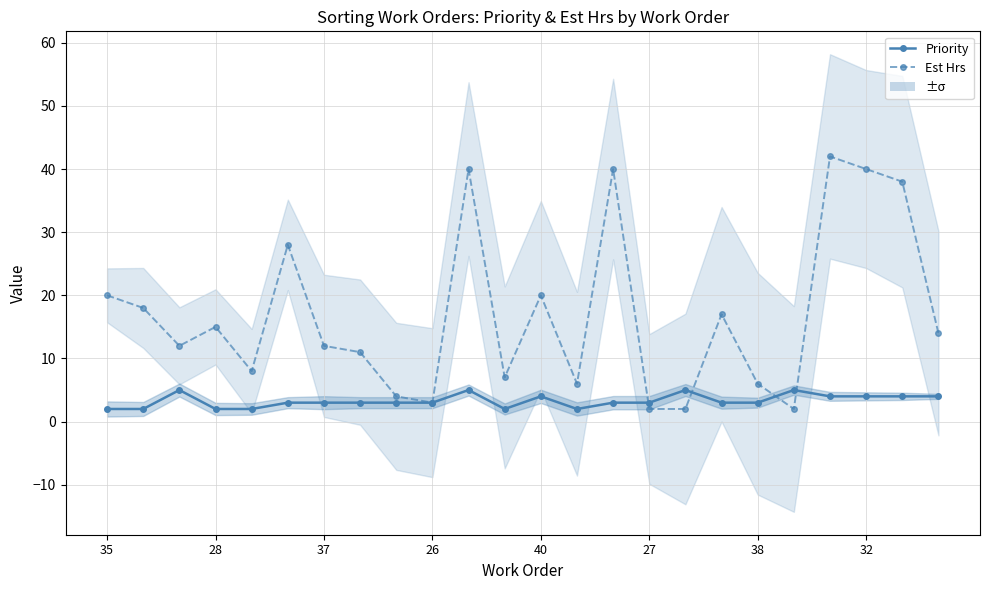

In Priority, how many points are higher than both neighbors (excluding endpoints)?

5